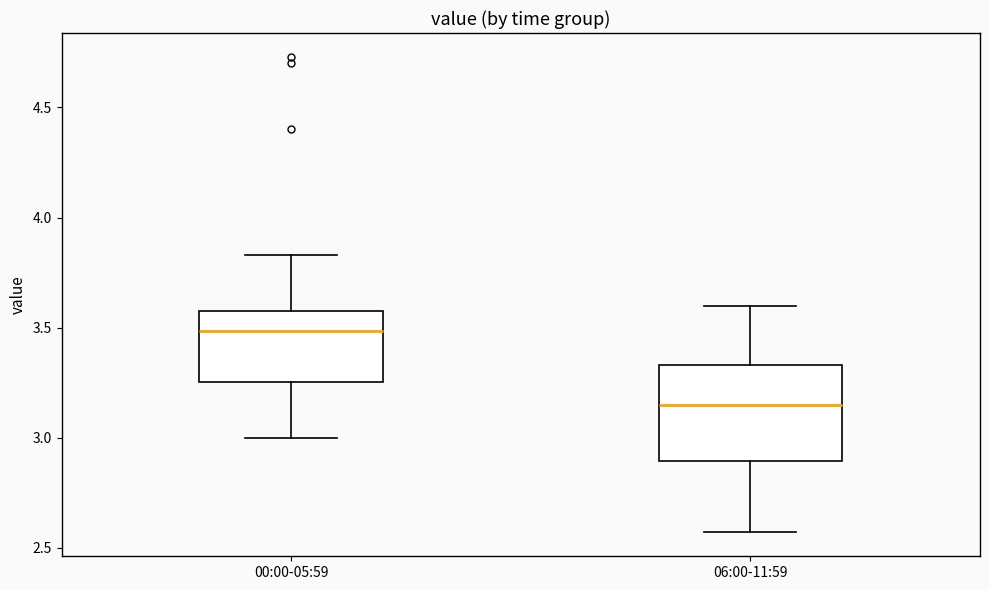

Reading left to right, transcribe this box plot: for each box, give where its median line is, the range the box spans, and where its two whiskers end, as read against the y-axis. The values are not printed on the chart, so give them approximately, as read against the axis.

00:00-05:59: median 3.50, box 3.25 to 3.60, whiskers 3.00 to 3.85
06:00-11:59: median 3.15, box 2.90 to 3.35, whiskers 2.55 to 3.60